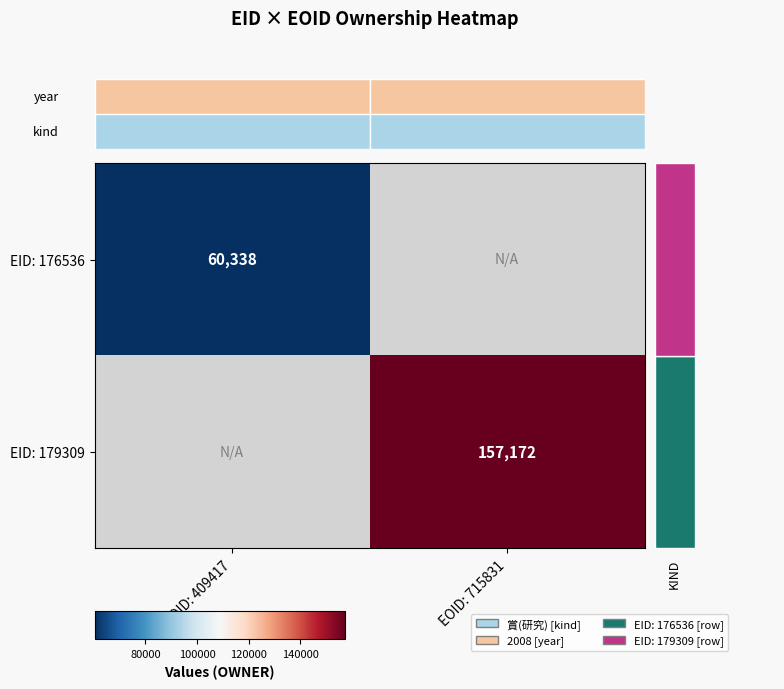

Count the number of categories in the chart.

2